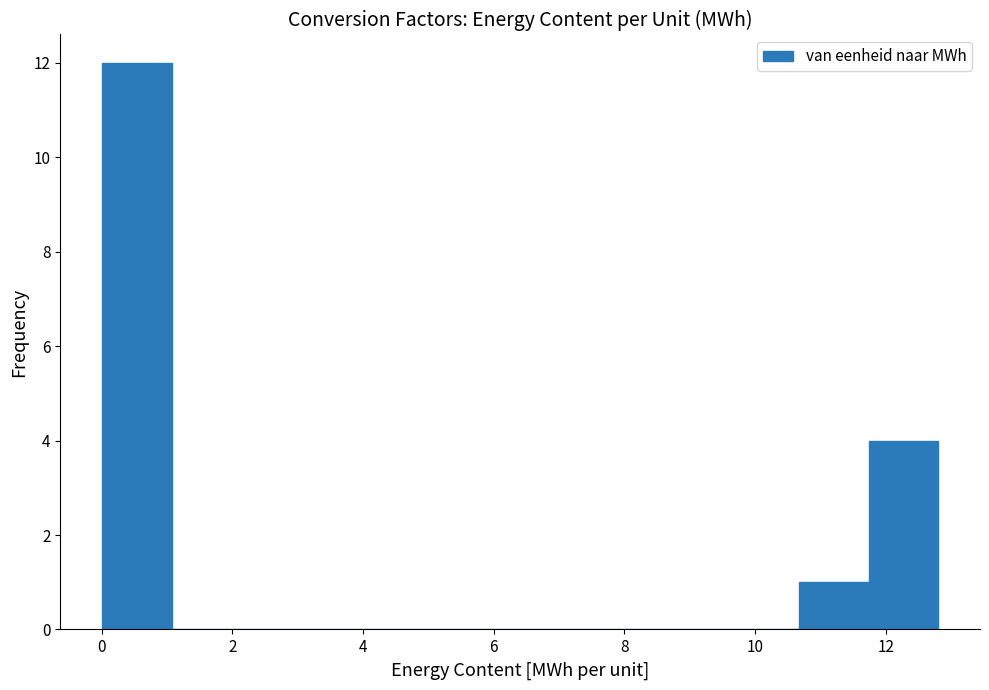

Over which range of the x-axis is the bar tallest?

0.0 to 1.0